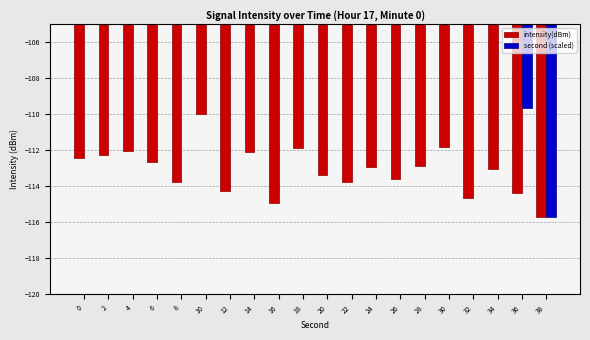

What is the difference between the maximum and minimum values in the second (scaled) series?

115.7